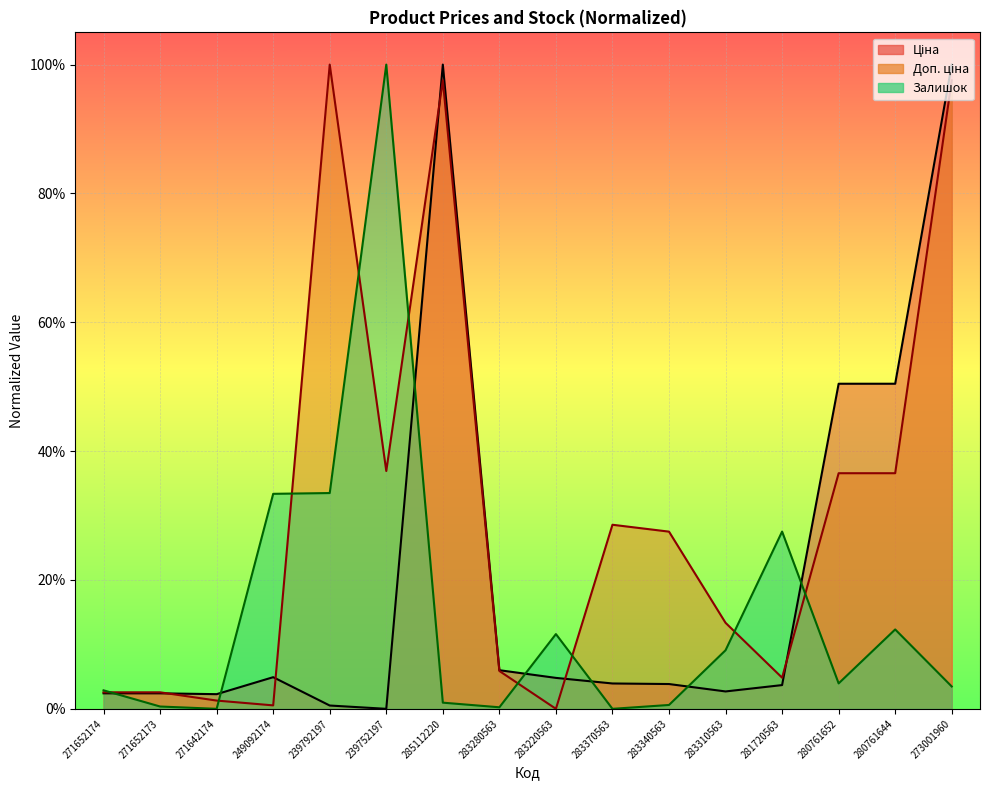

Which has a higher value, 283340563 or 283370563?

283370563